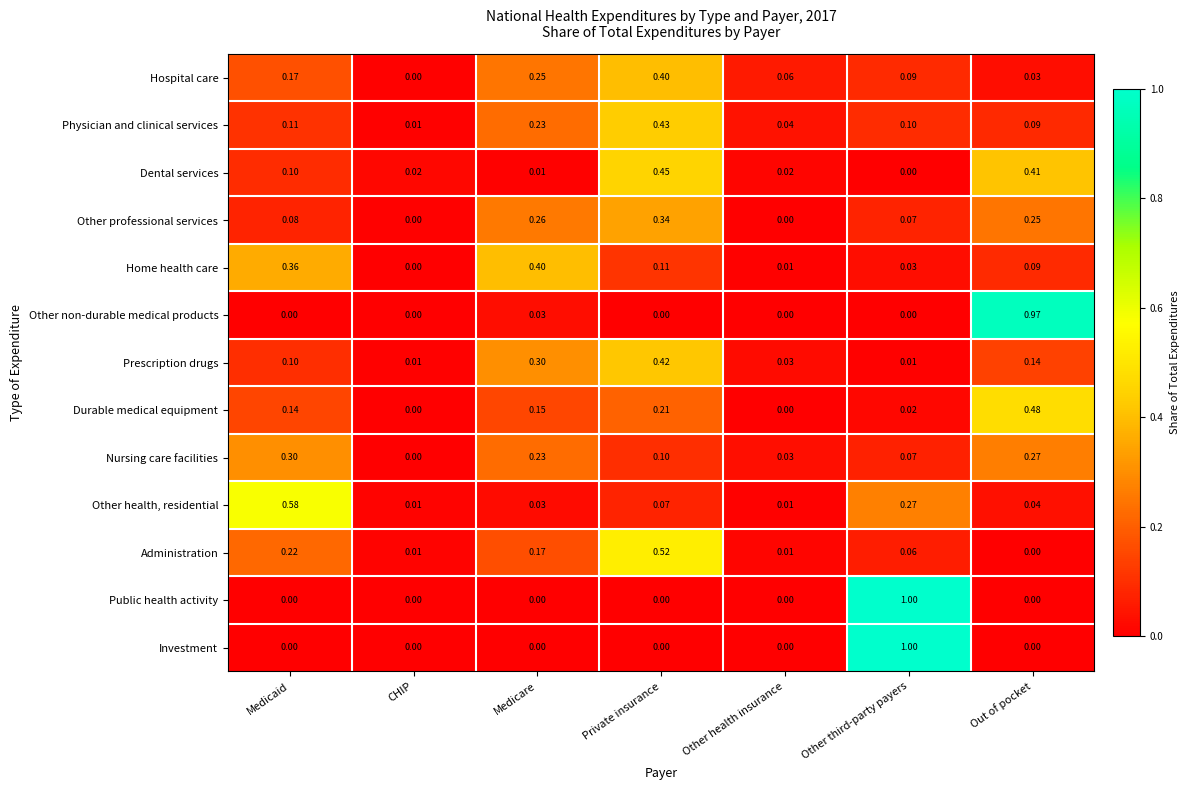

At which category is the sum across all series the highest?

Private insurance